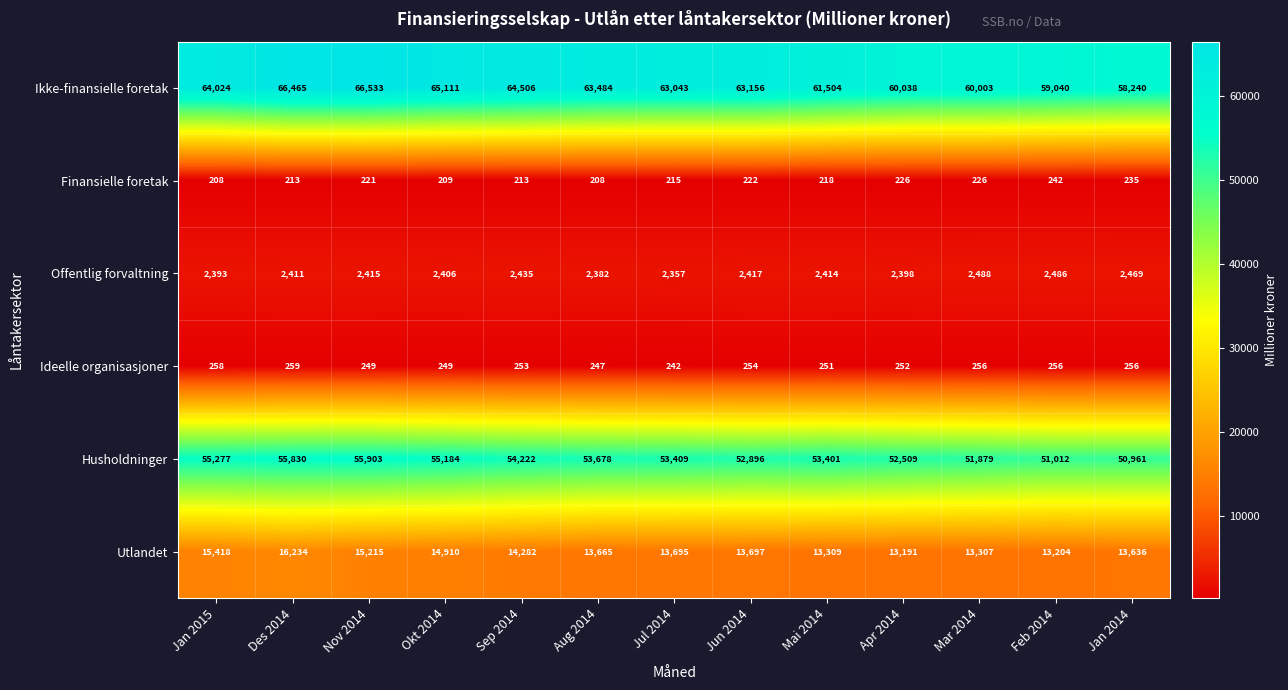

At which label does Offentlig forvaltning reach its peak?

Mar 2014